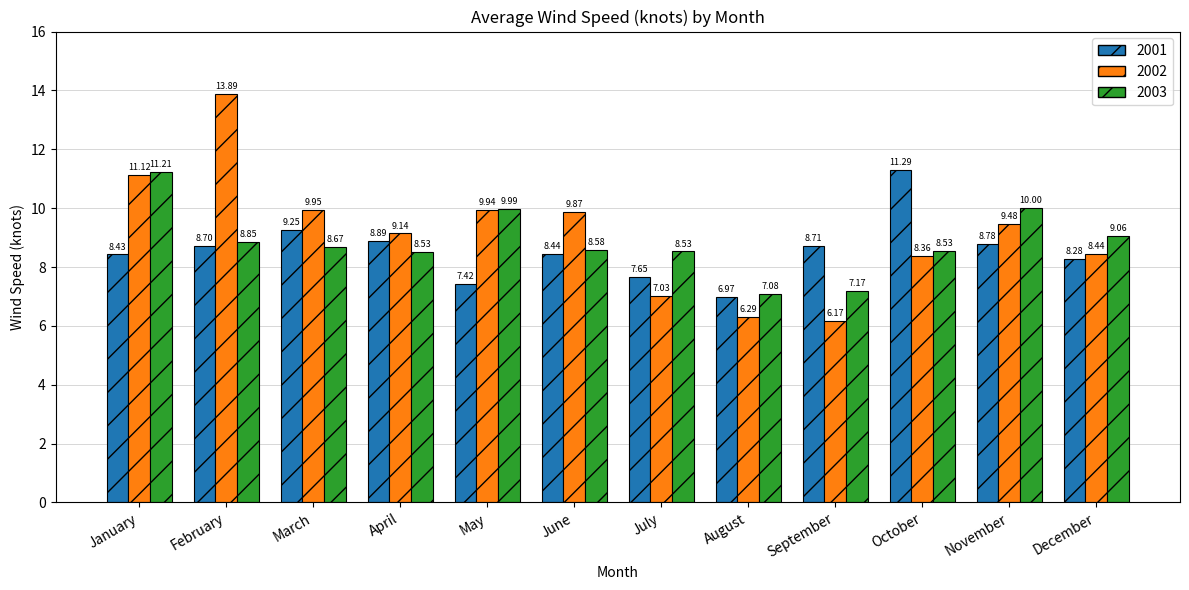

Which category has the lowest value in the 2001 series?

August